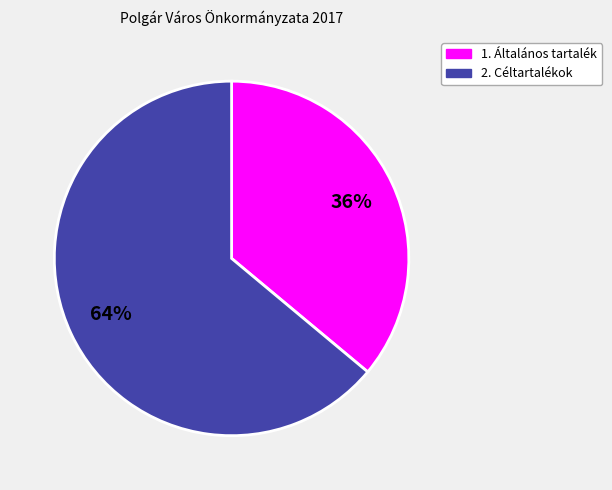

What is the smallest slice in the pie chart?

1. Általános tartalék